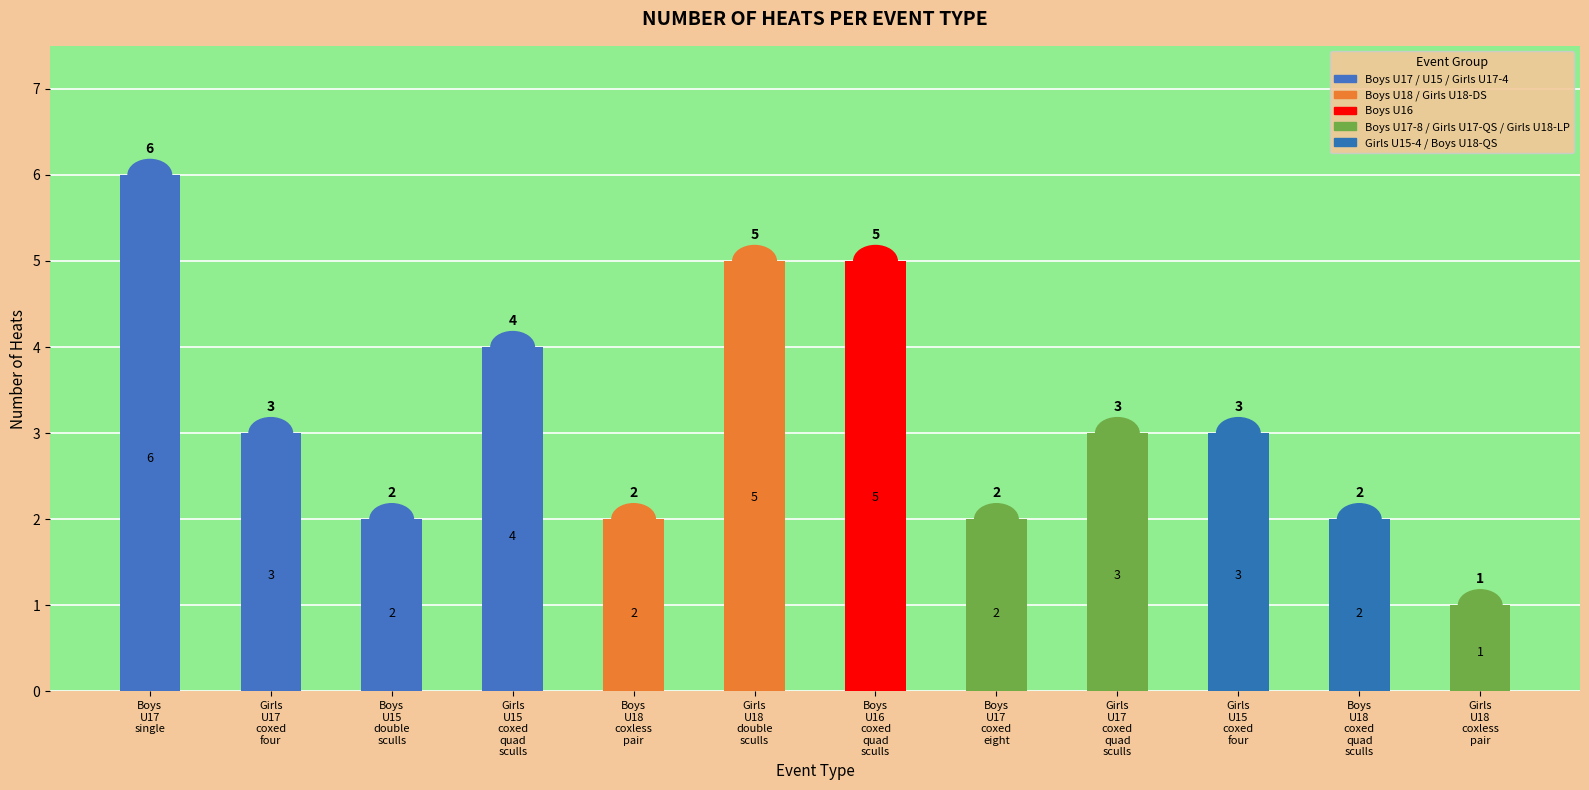

Does the chart contain stacked bars?

No